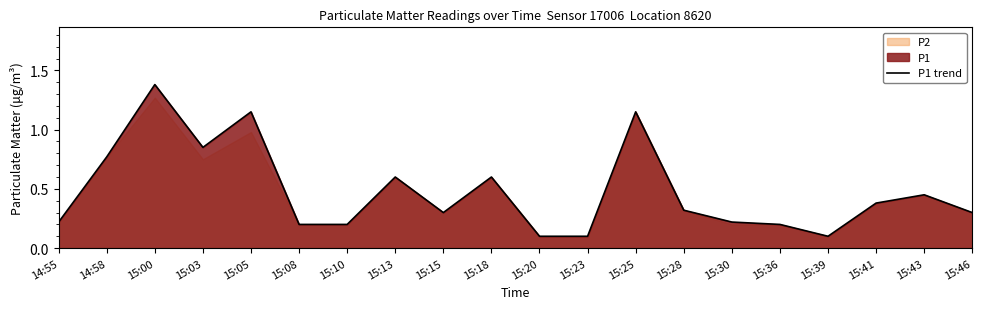

Which has a higher value, 15:15 or 15:23?

15:15